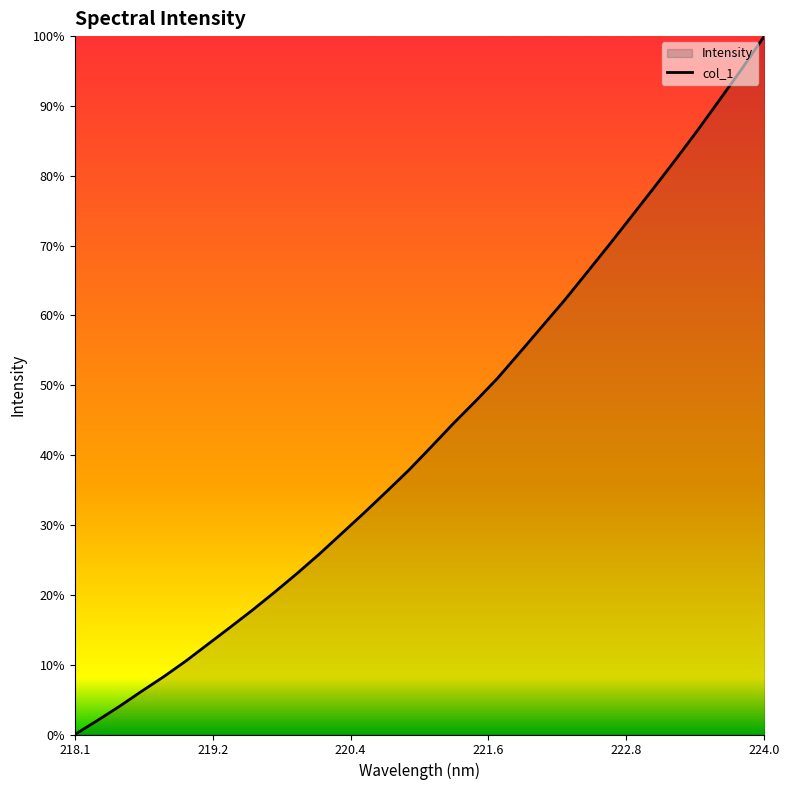

Does the chart have visible grid lines?

No